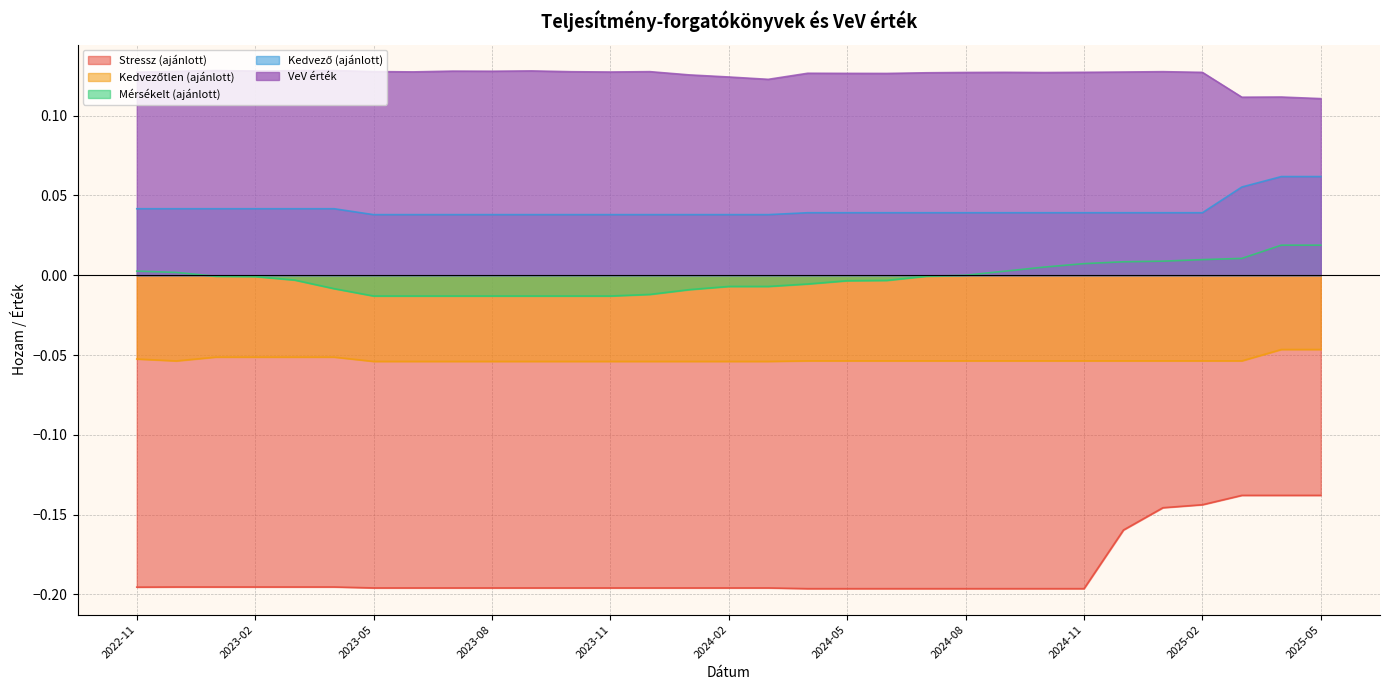

Rank the categories by Mérsékelt (ajánlott) value from highest to lowest.

2025-04, 2025-05, 2025-03, 2025-02, 2025-01, 2024-12, 2024-11, 2024-10, 2022-11, 2024-09, 2022-12, 2024-08, 2023-01, 2024-07, 2023-02, 2023-03, 2024-06, 2024-05, 2024-04, 2024-02, 2024-03, 2023-04, 2024-01, 2023-12, 2023-05, 2023-06, 2023-07, 2023-08, 2023-09, 2023-10, 2023-11